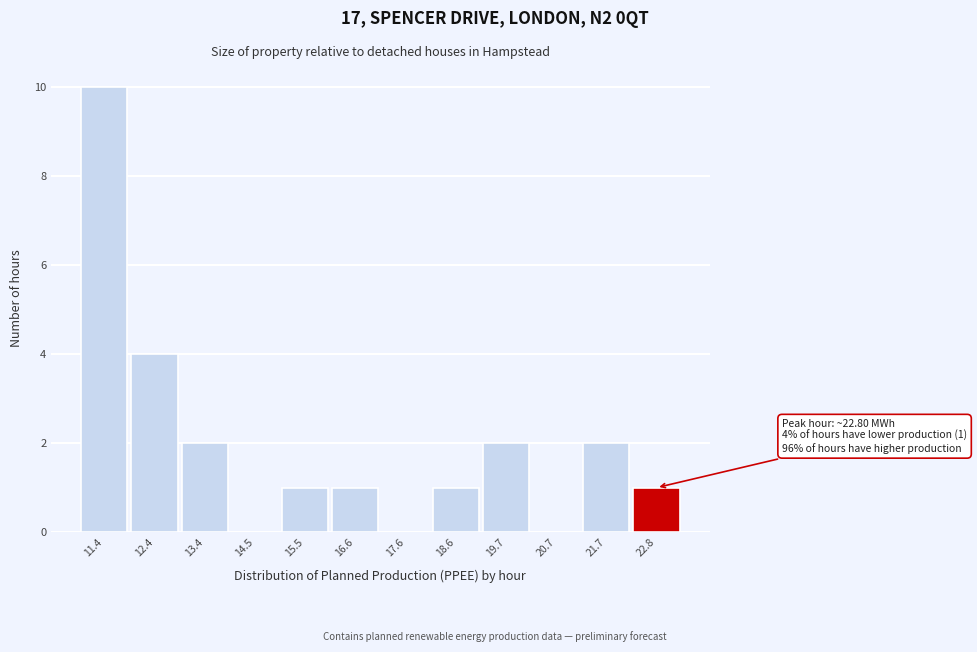

Reading left to right, list all the values displayed in this chart.

11.4=10	12.4=4	13.4=2	14.5=0	15.5=1	16.6=1	17.6=0	18.6=1	19.7=2	20.7=0	21.7=2	22.8=1